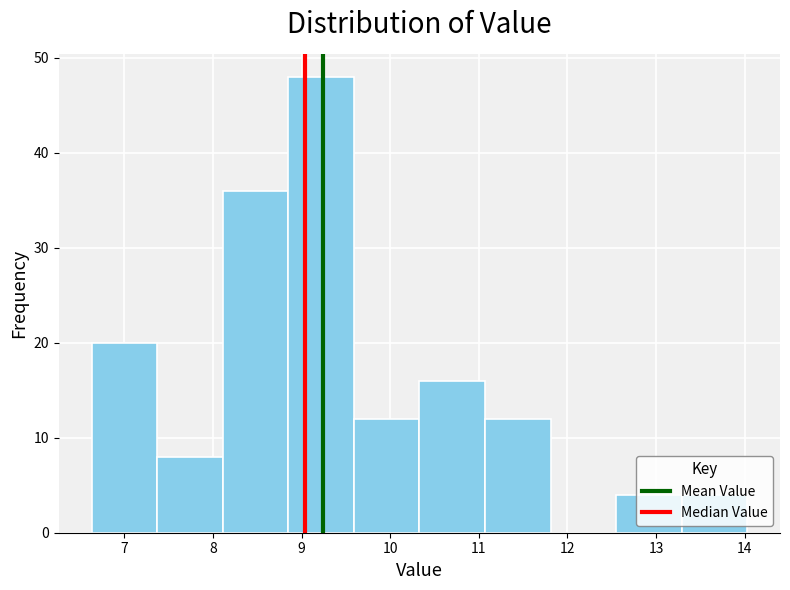

Reading left to right, transcribe this chart: for each bar, give the range it covers on the x-axis and its height. Neither the bar edges nor the heights are printed on the chart, so give them approximately, as read against the axes.

6.63 to 7.37: 20
7.37 to 8.11: 8
8.11 to 8.85: 36
8.85 to 9.59: 48
9.59 to 10.33: 12
10.33 to 11.07: 16
11.07 to 11.81: 12
11.81 to 12.55: 0
12.55 to 13.29: 4
13.29 to 14.03: 4